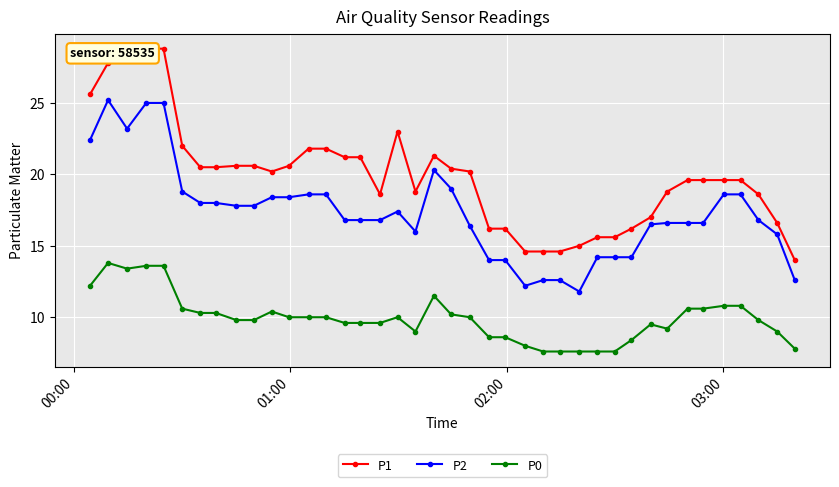

What is the maximum value for P0?

13.8